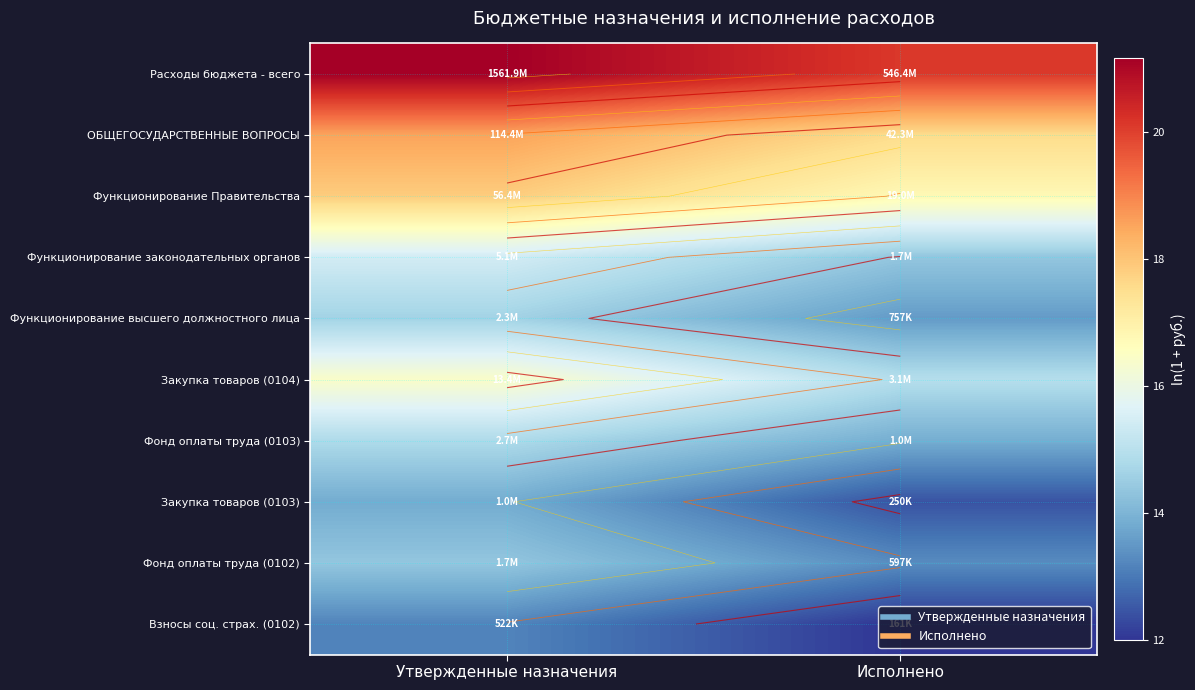

At which label does Закупка товаров (0103) first exceed 13?

Утвержденные назначения